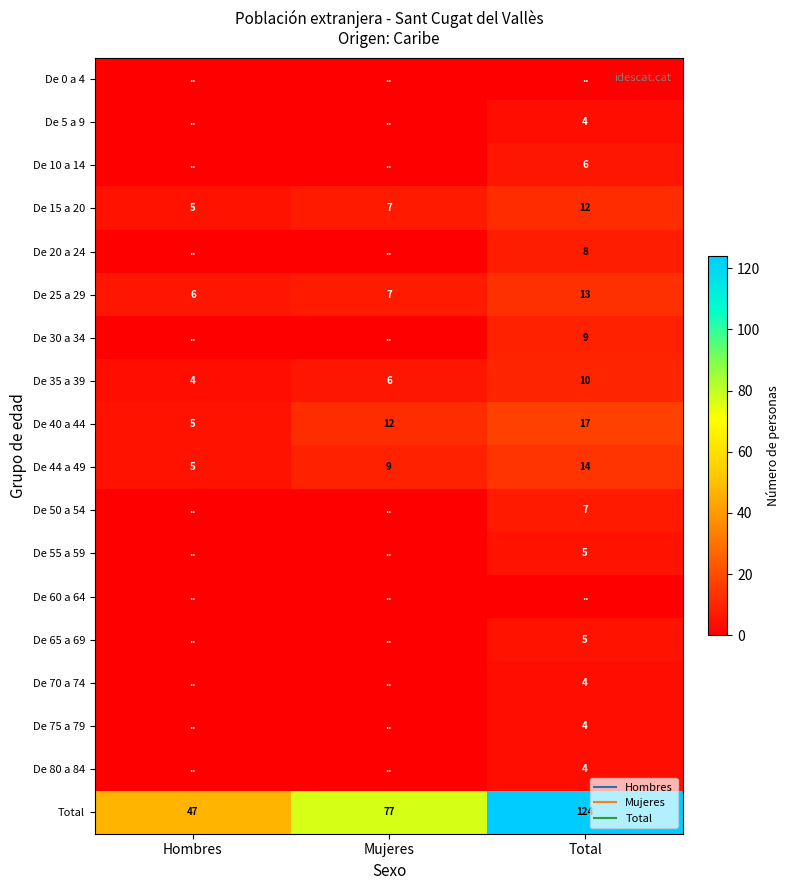

The De 65 a 69 series shows 3 at Hombres. True or false?

False